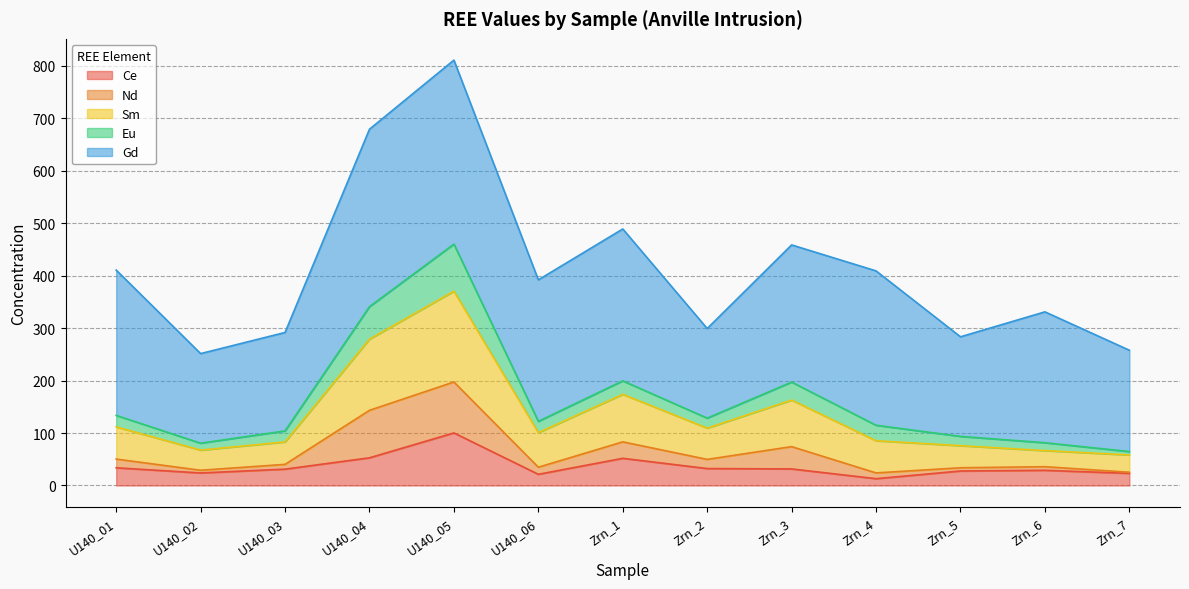

Between U140_04 and Zrn_7, which is larger?

U140_04